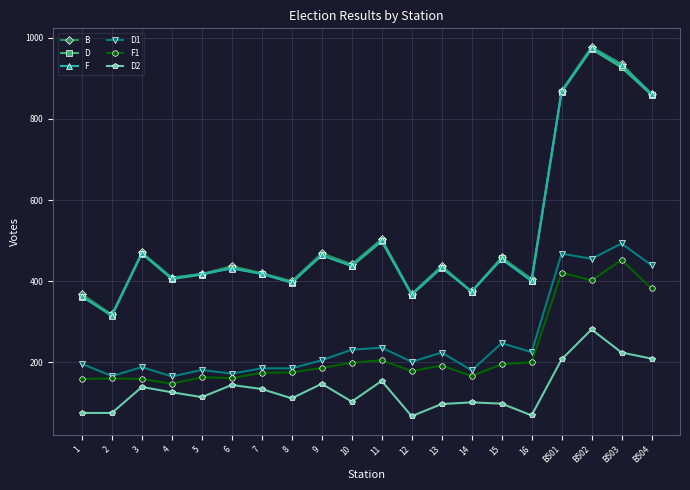

At which category does F reach its first local valley?

2